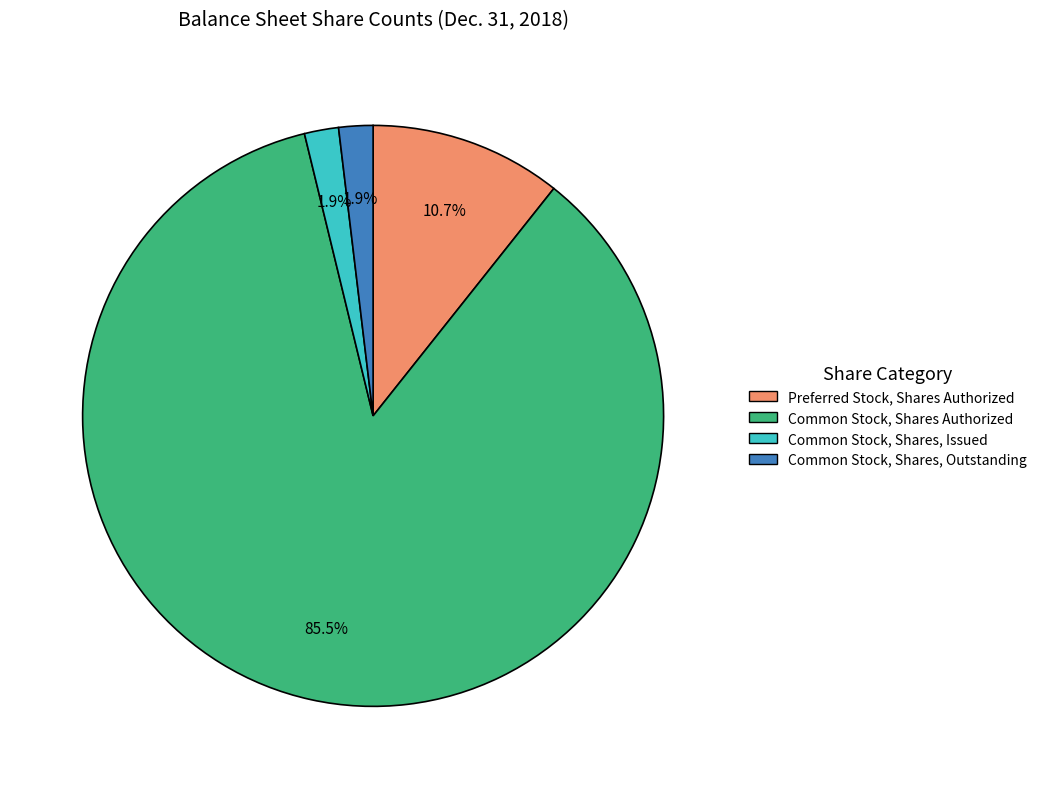

To the nearest percent, what is the difference between the largest and smallest slice percentages?

84%